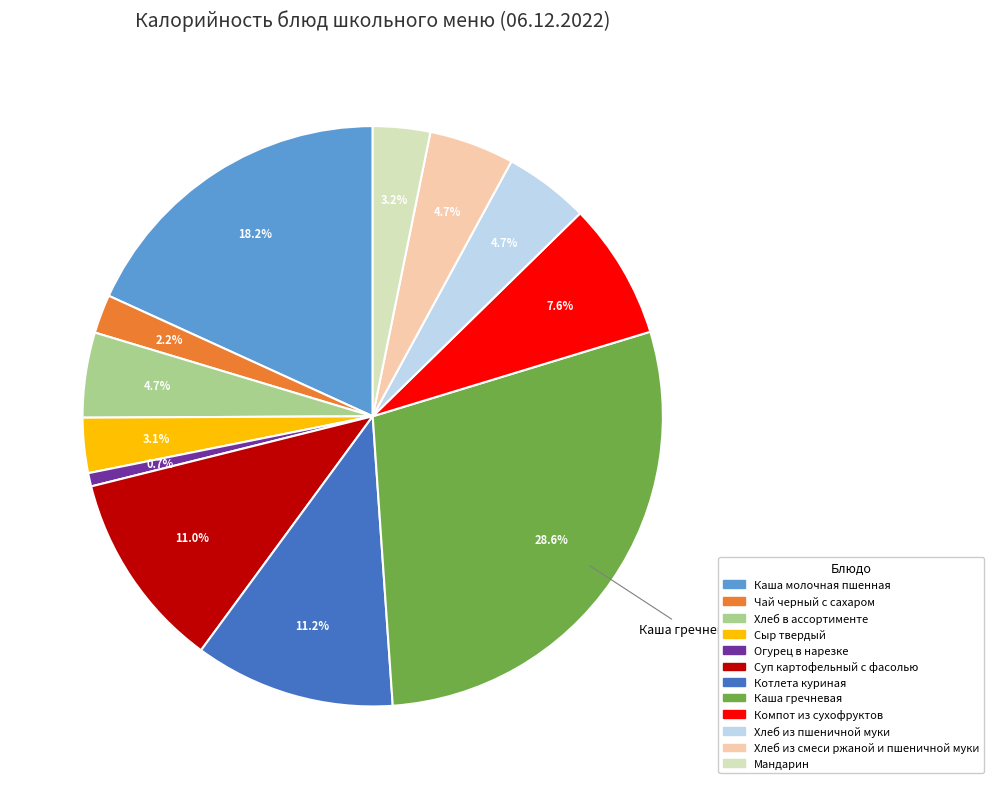

Between Огурец в нарезке and Котлета куриная, which is larger?

Котлета куриная